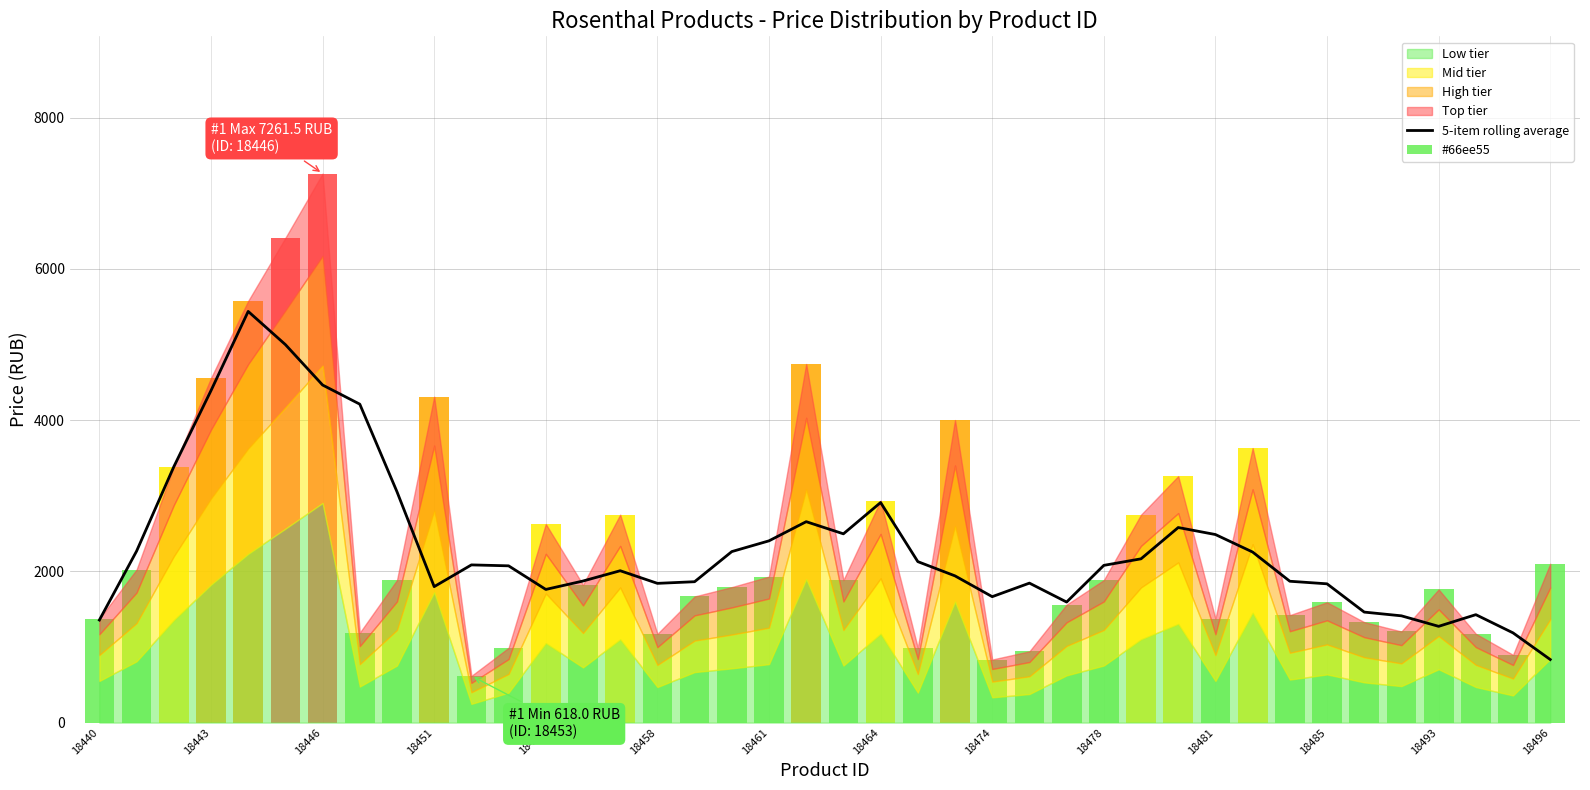

What is the sum of the values at 25 and 18?

4248.7